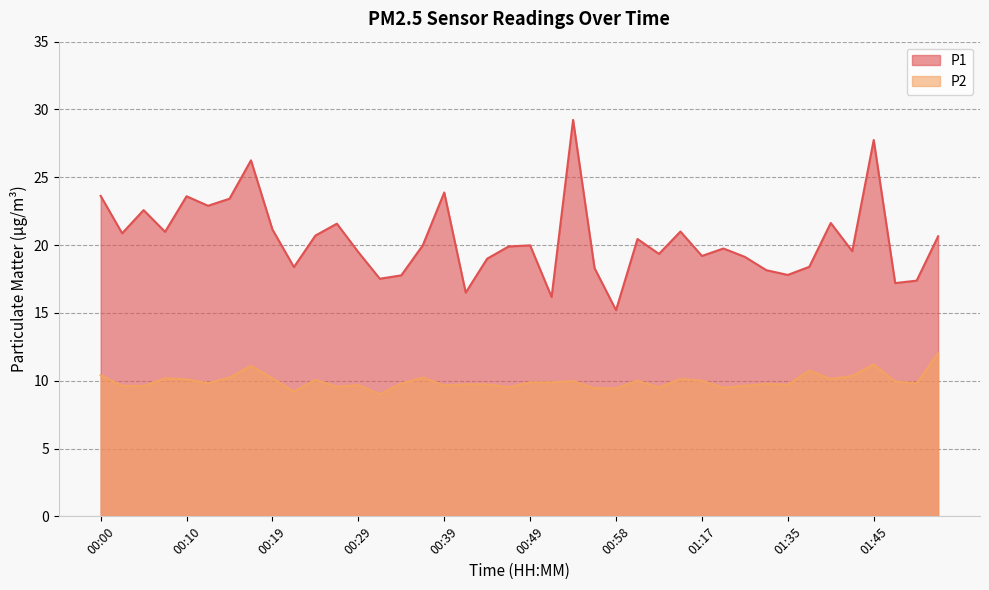

True or false: P2 and P1 cross at least once.

False